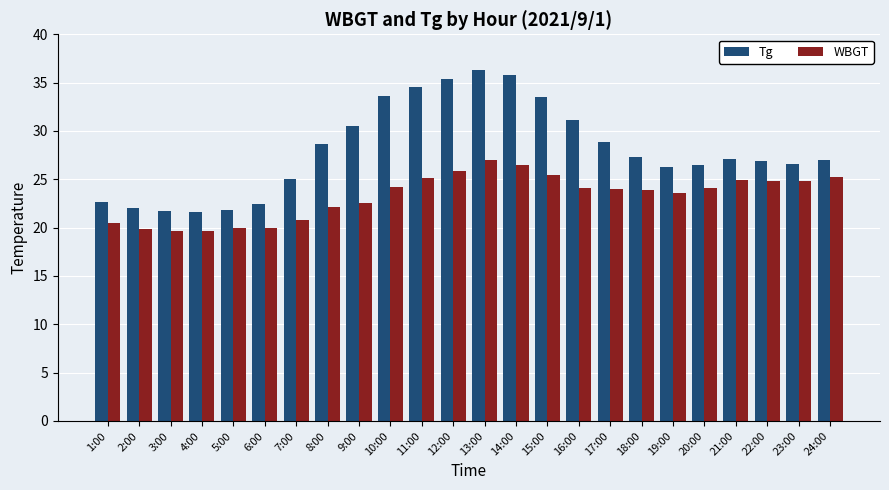

The WBGT series shows 24.1 at 20:00. True or false?

True